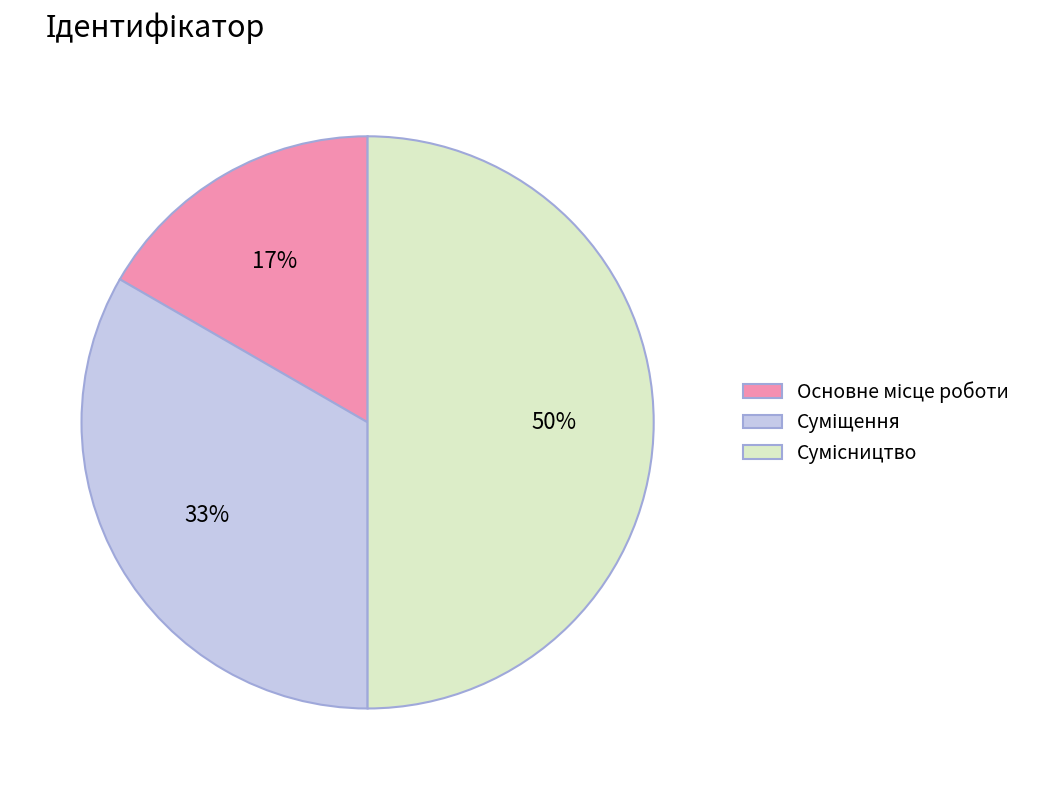

To the nearest percent, what is the difference between the largest and smallest slice percentages?

33%